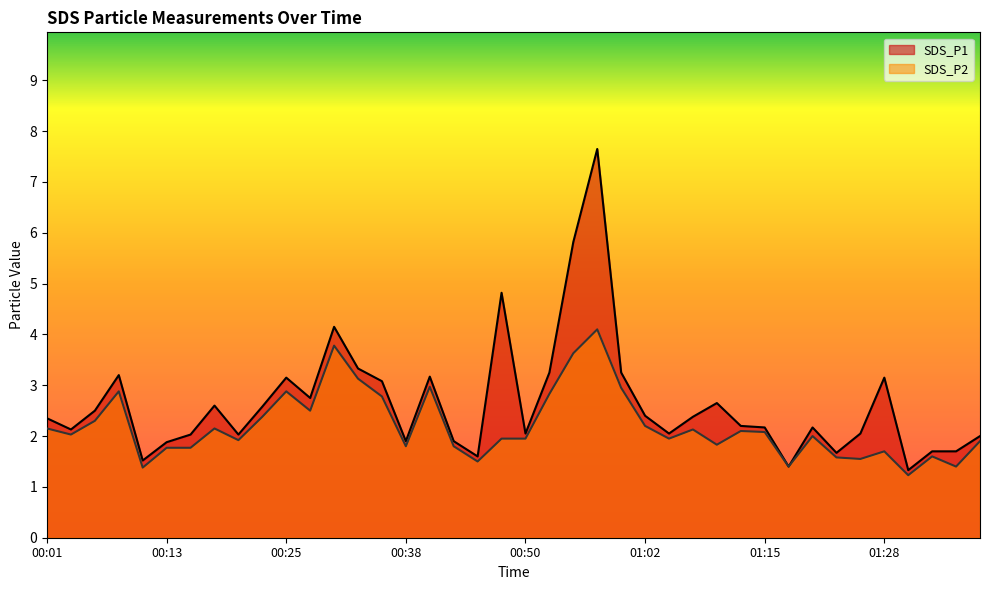

True or false: SDS_P1 has a value of 1.4 at 00:30.

False